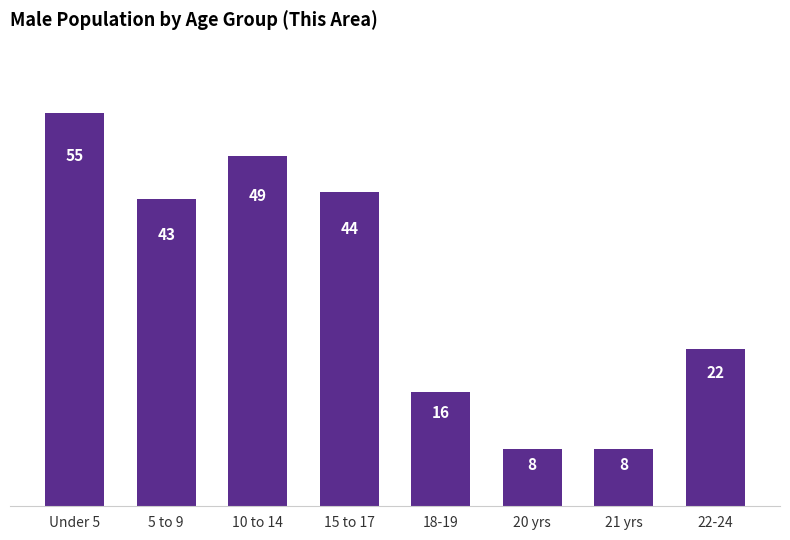

What is the difference between the maximum and minimum values?

47